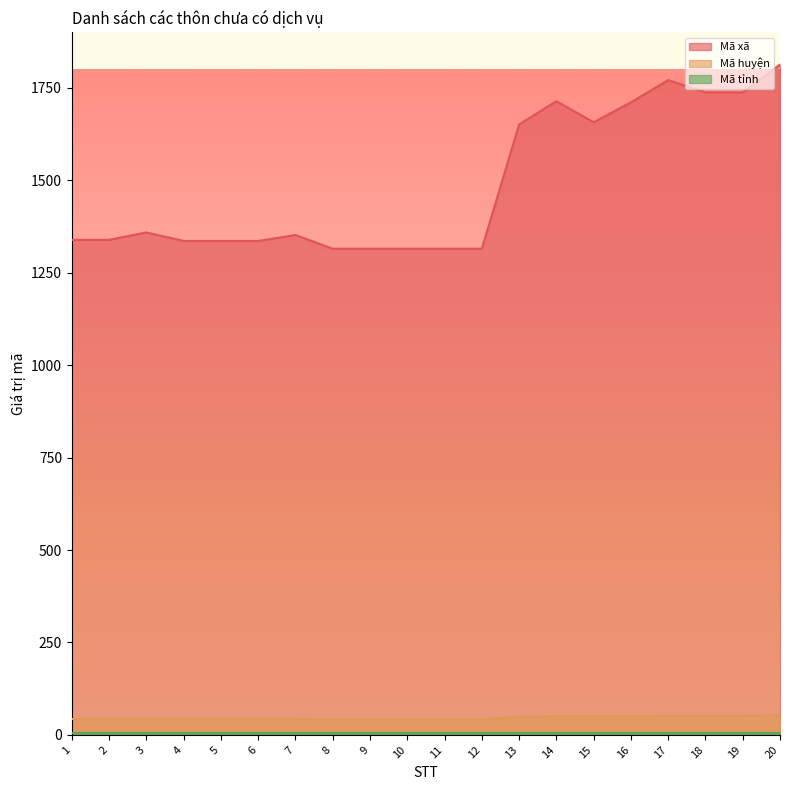

True or false: Mã huyện and Mã xã cross at least once.

False